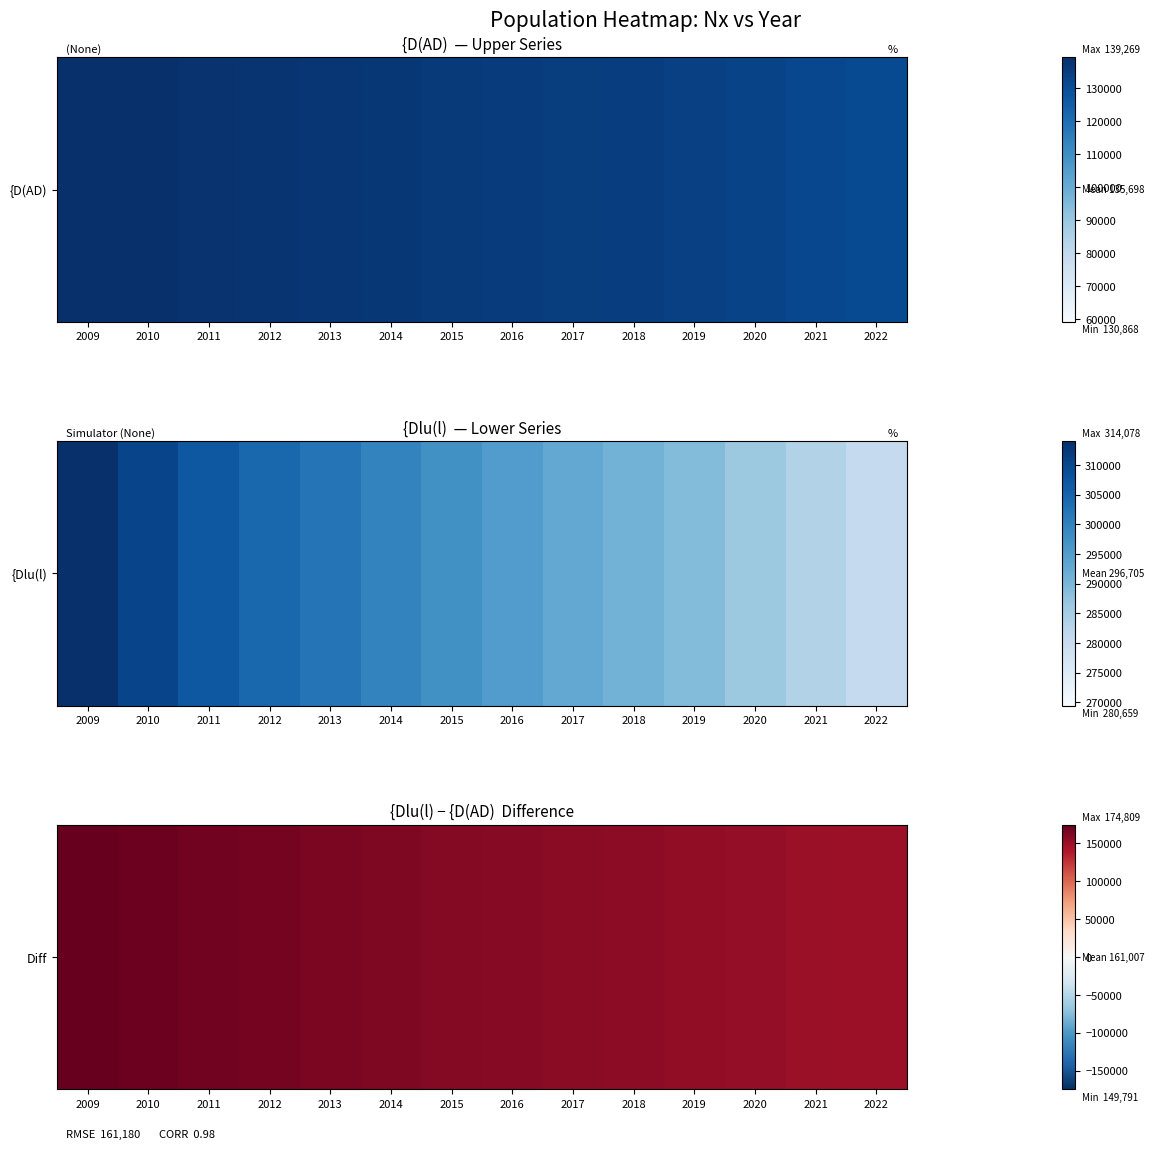

What is the change in value from 2012 to 2016?

-7436